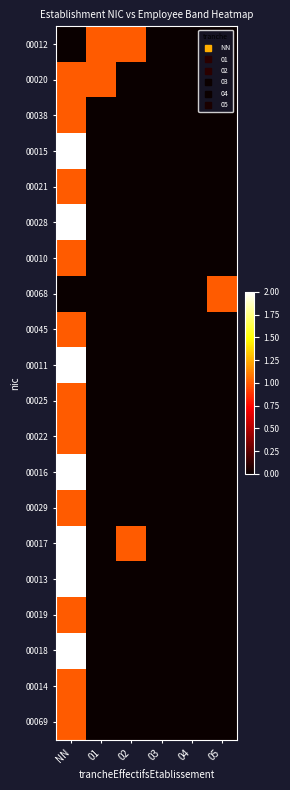

At which category is the sum across all series the highest?

NN